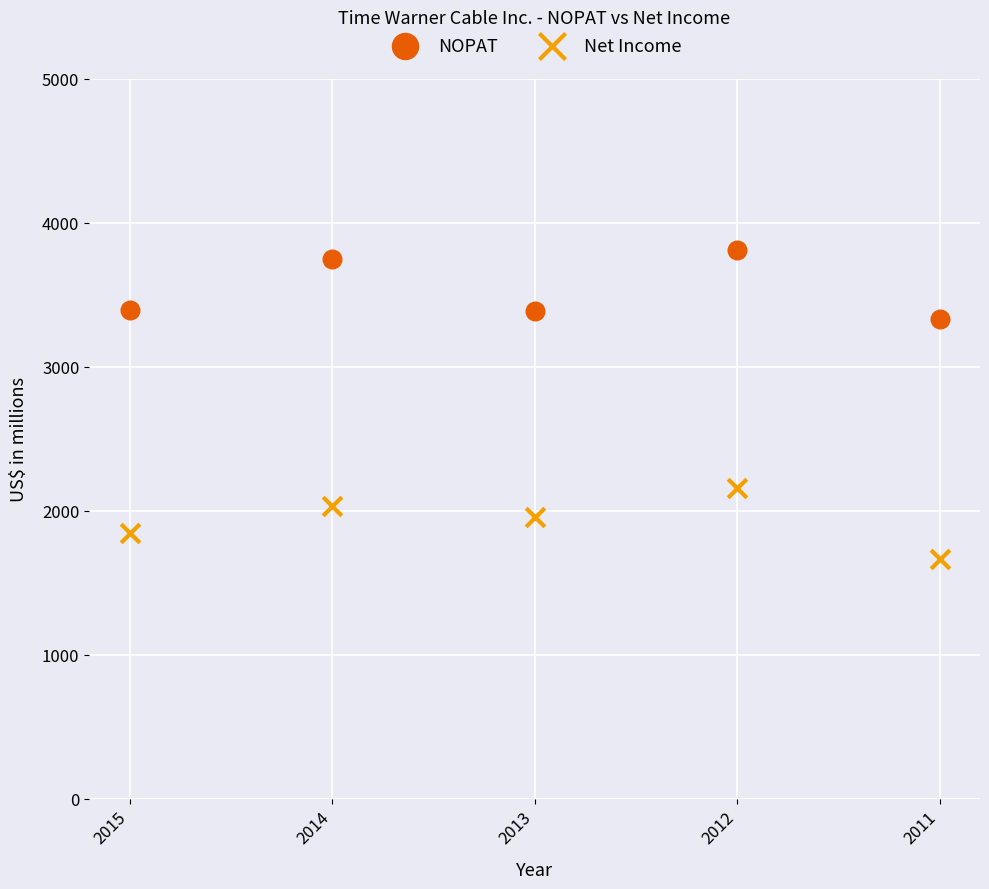

Which series has the largest Y range (max minus min)?

Net Income